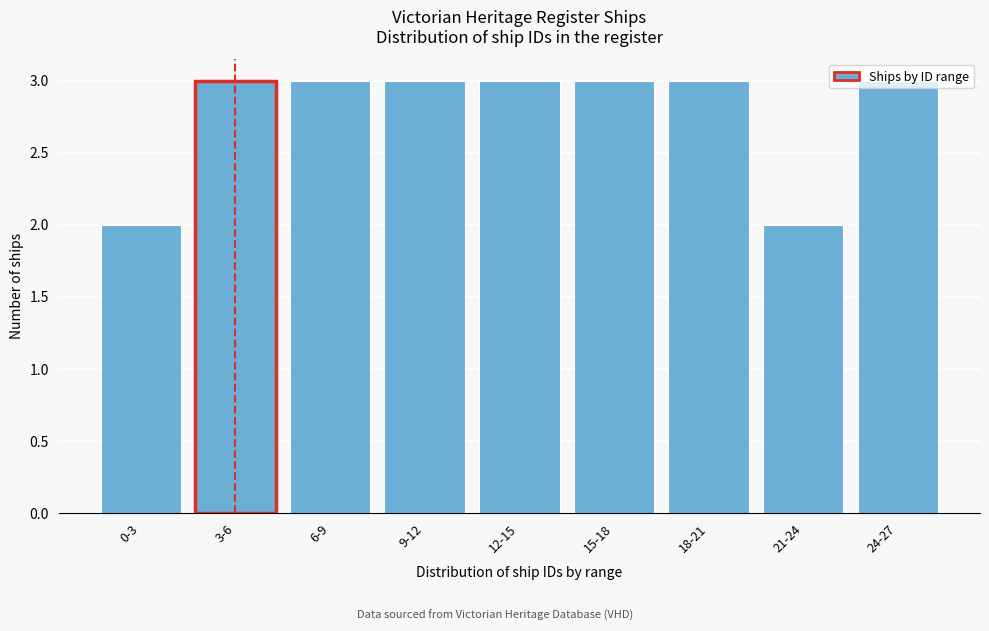

The value at 12-15 is 3. True or false?

True